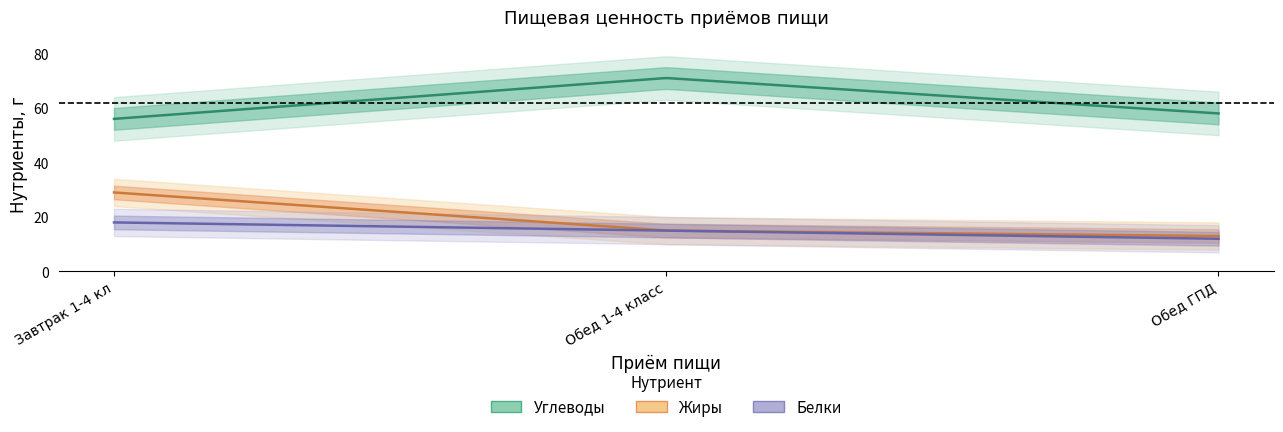

What is the difference between the maximum and minimum values in the Углеводы series?

15